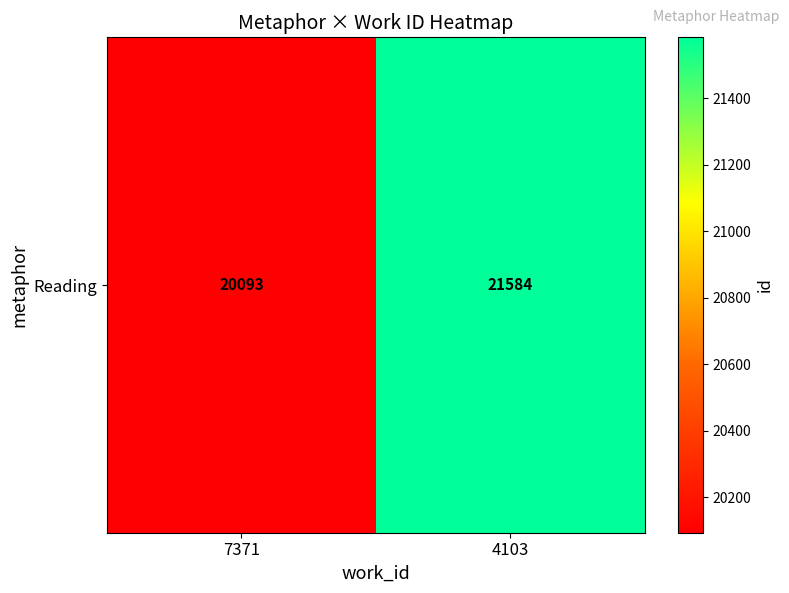

True or false: the data shows 5598 at 4103.

False